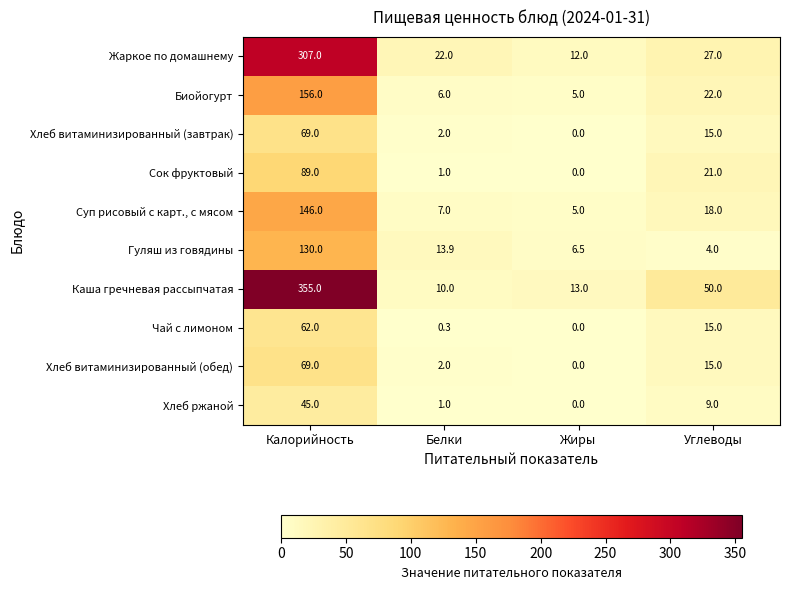

Is it true that Биойогурт equals 100.3 at Калорийность?

False